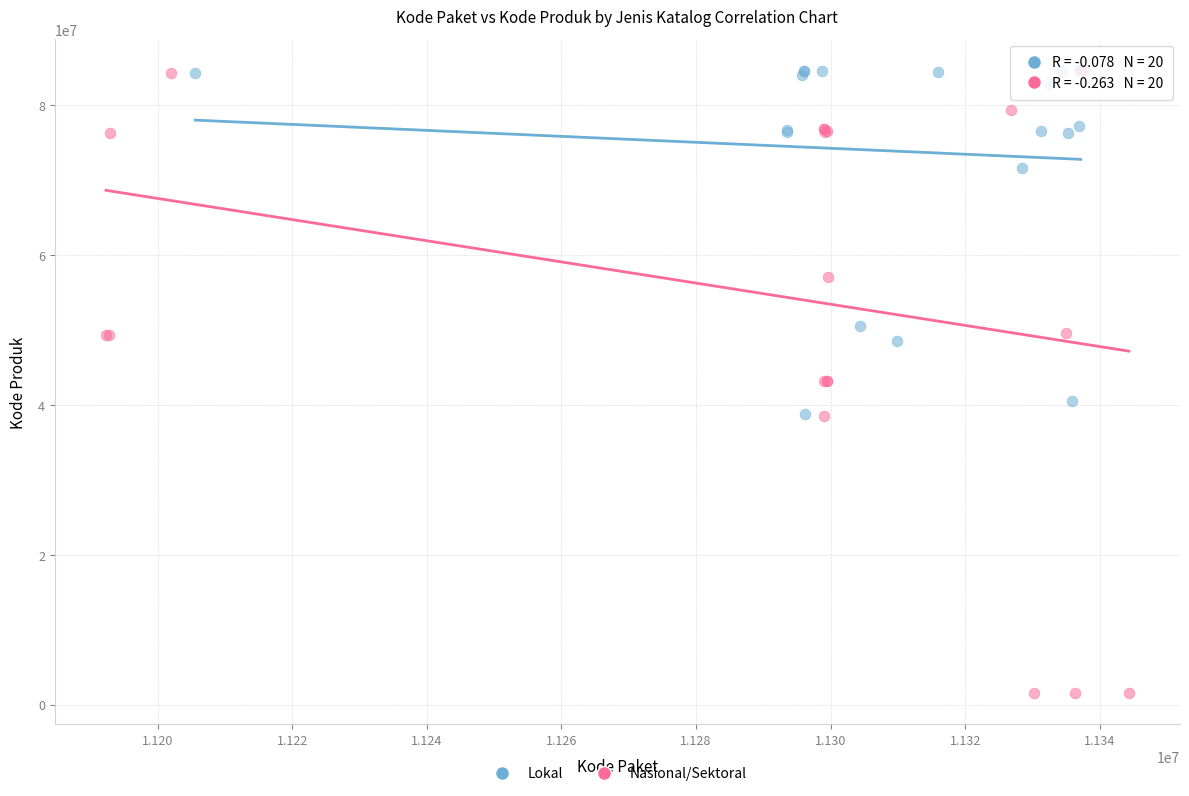

Which series has the widest spread of Y values?

Nasional/Sektoral